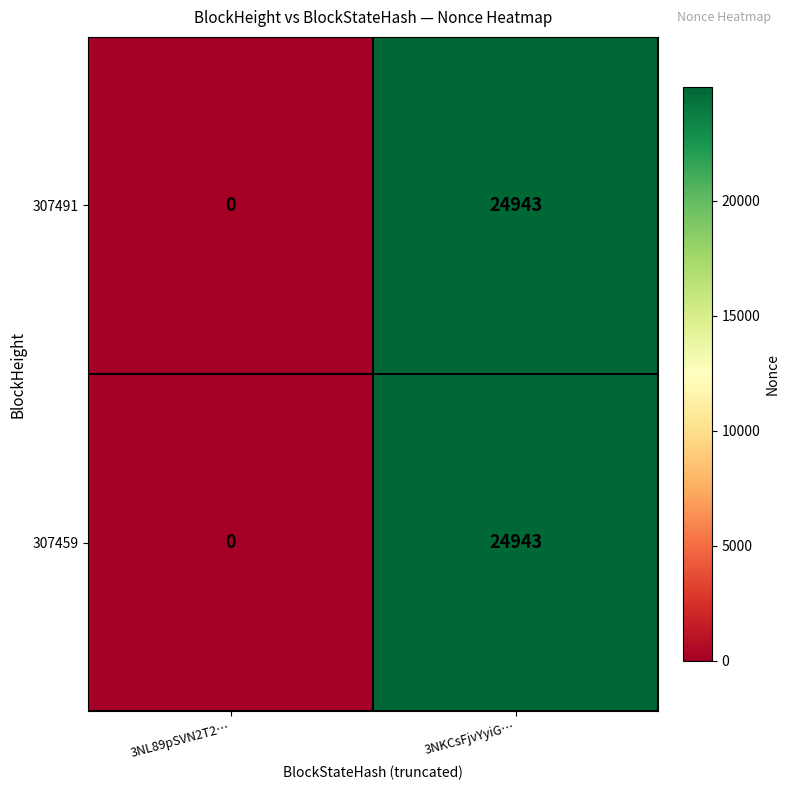

How many data points in 307491 are less than 24943?

1